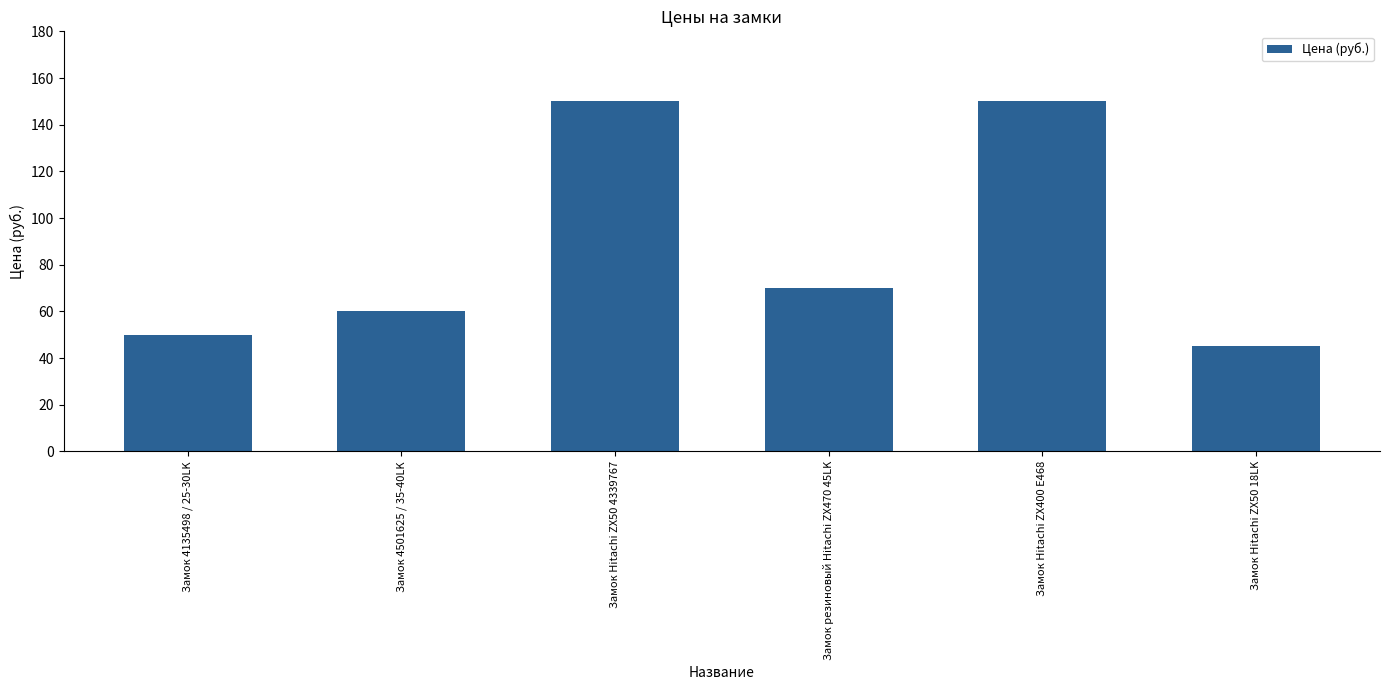

Between Замок Hitachi ZX400 E468 and Замок резиновый Hitachi ZX470 45LK, which is larger?

Замок Hitachi ZX400 E468